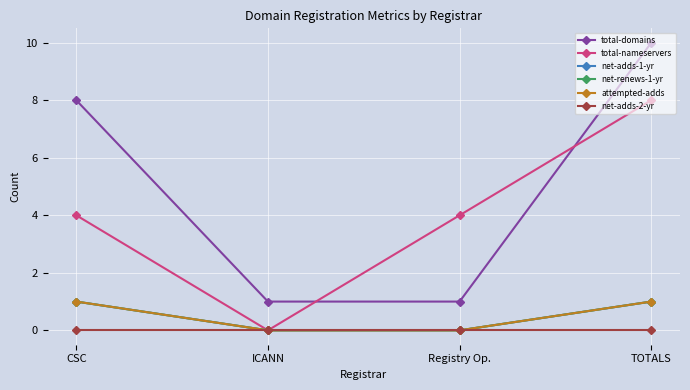

True or false: total-nameservers has more than 1 points higher than both neighbors.

False